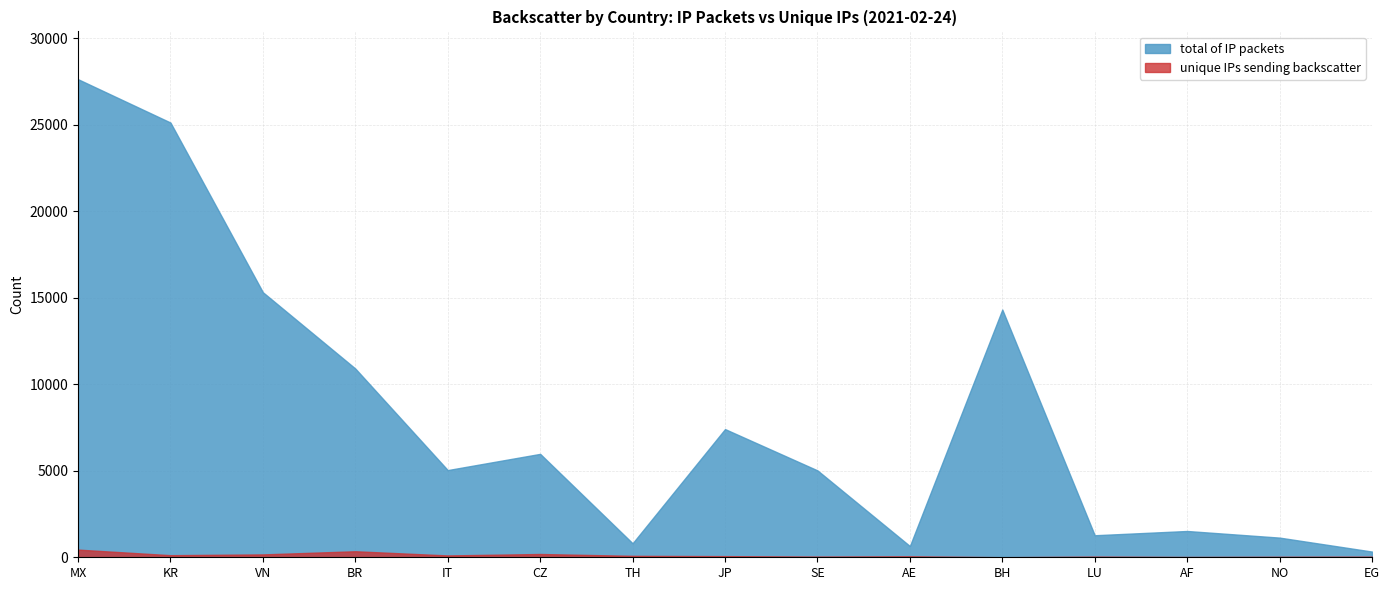

True or false: unique IPs sending backscatter has more than 1 interior local peaks.

True